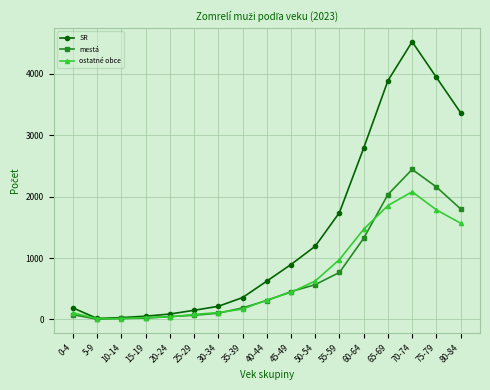

True or false: mestá has more than 0 points higher than both neighbors.

True